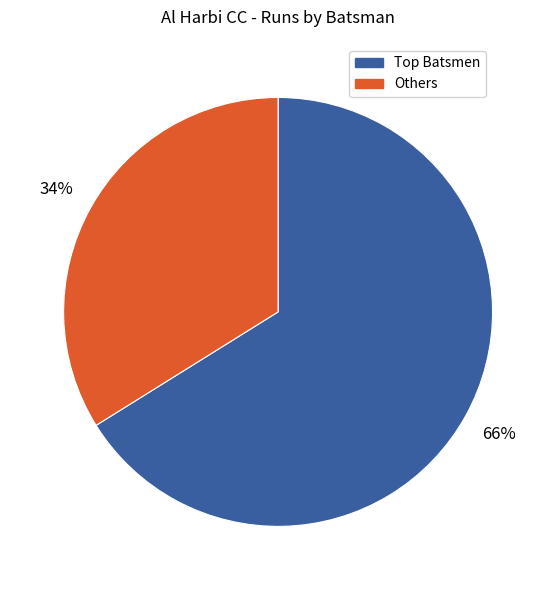

Count the number of slices in the pie.

2